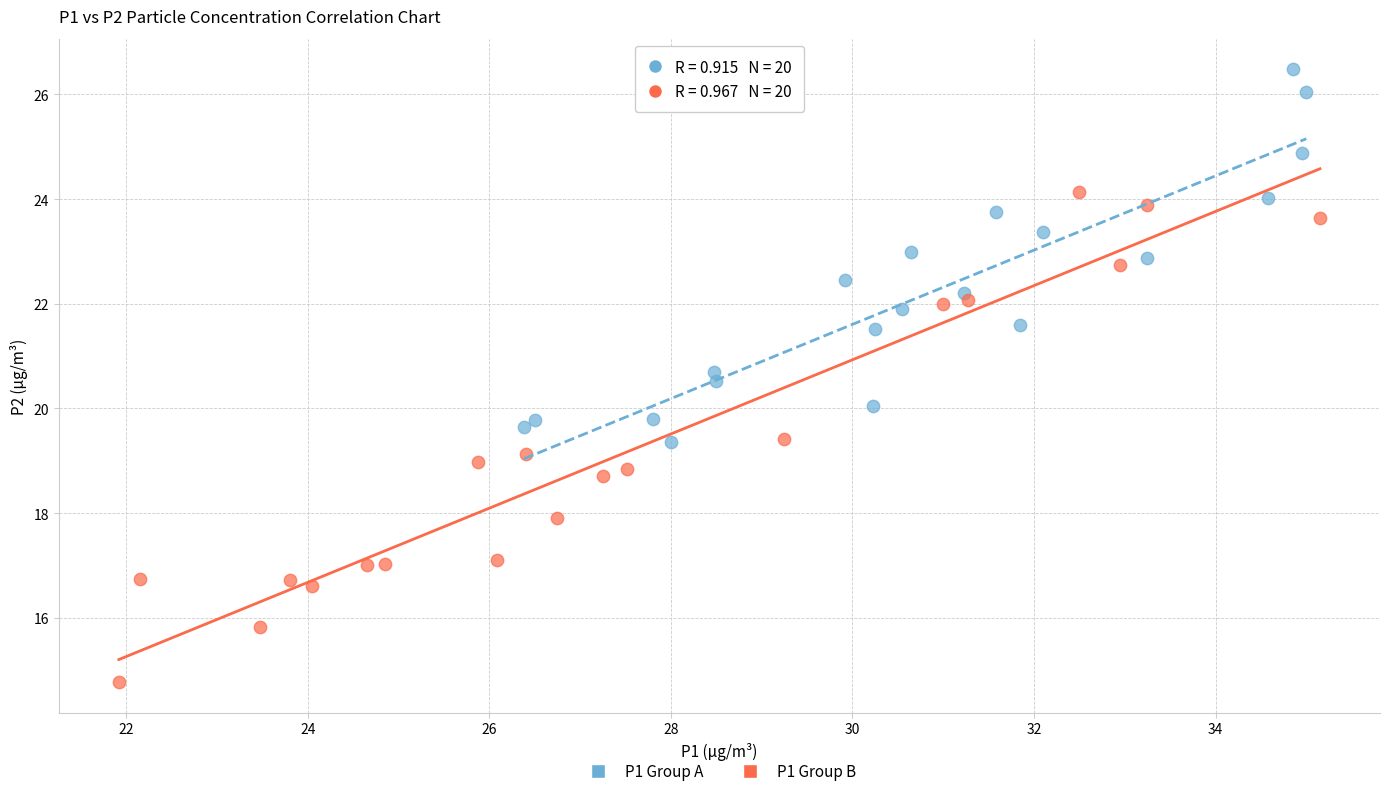

Which series contains the highest Y value?

P1 Group A